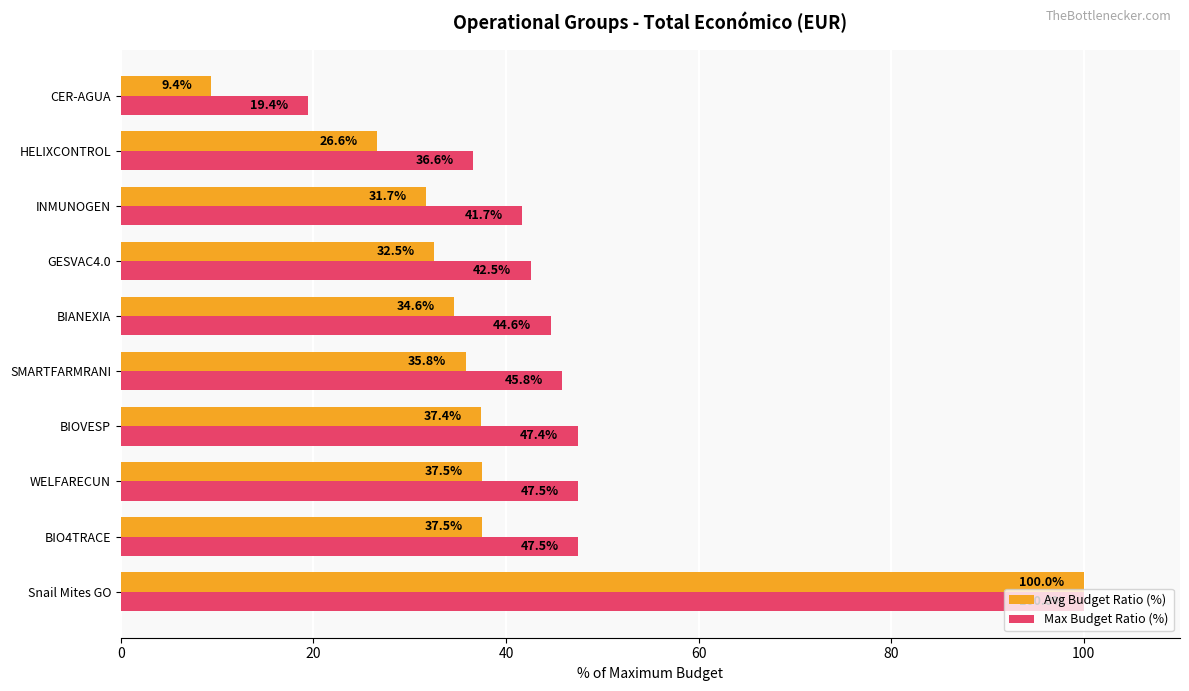

What is the minimum value shown in the chart?

9.4